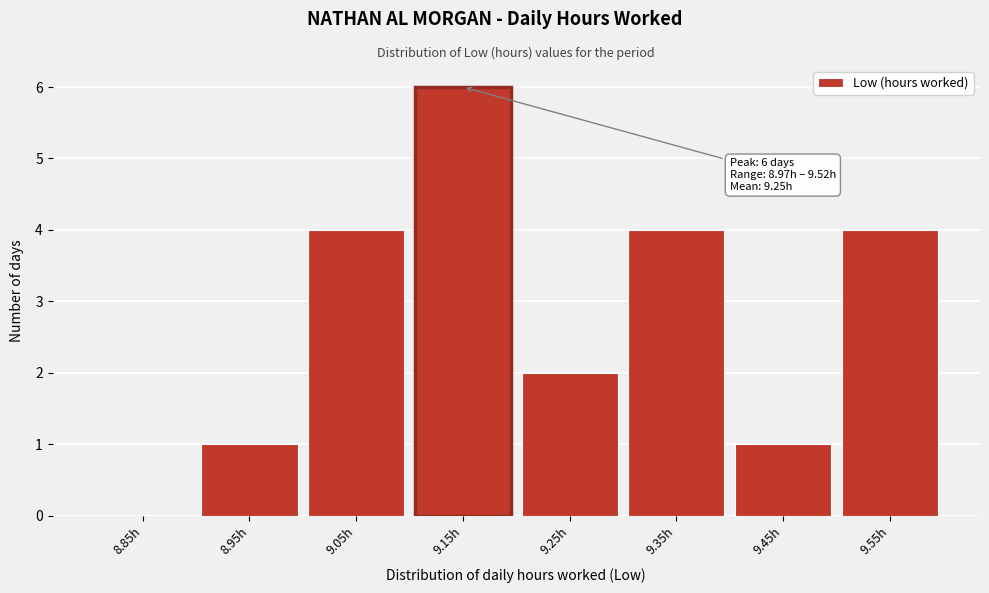

Which range on the x-axis has the tallest bar?

9.1 to 9.2